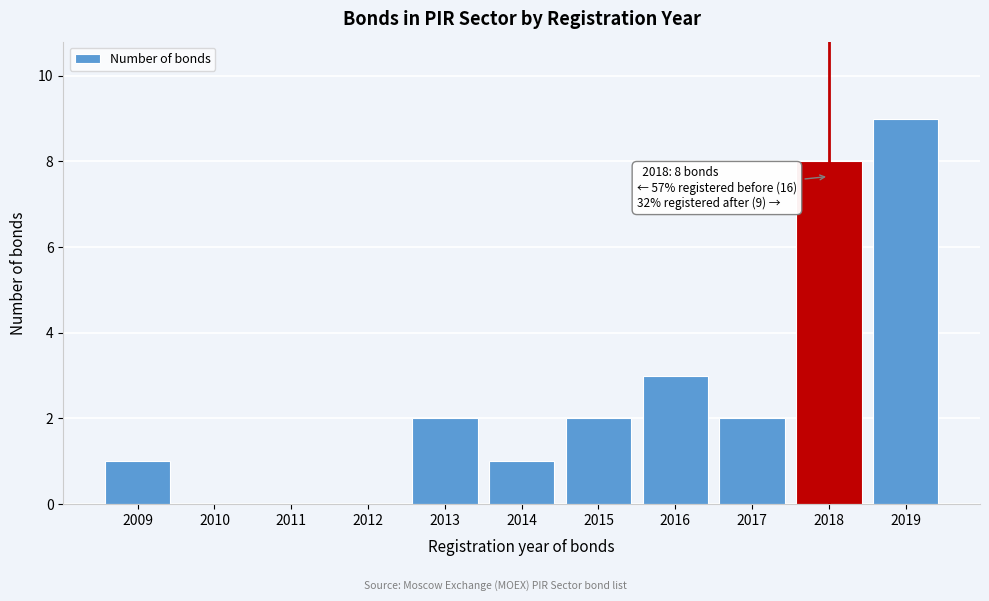

Reading left to right, list all the values displayed in this chart.

2009=1	2010=0	2011=0	2012=0	2013=2	2014=1	2015=2	2016=3	2017=2	2018=8	2019=9